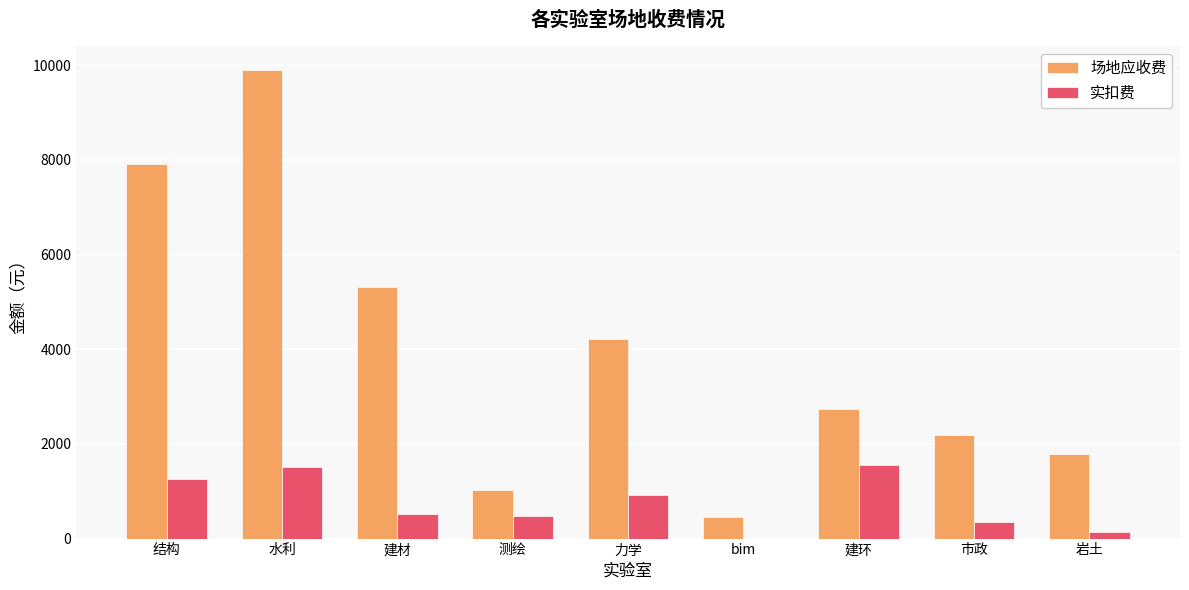

The value of 实扣费 at bim is 0. True or false?

True